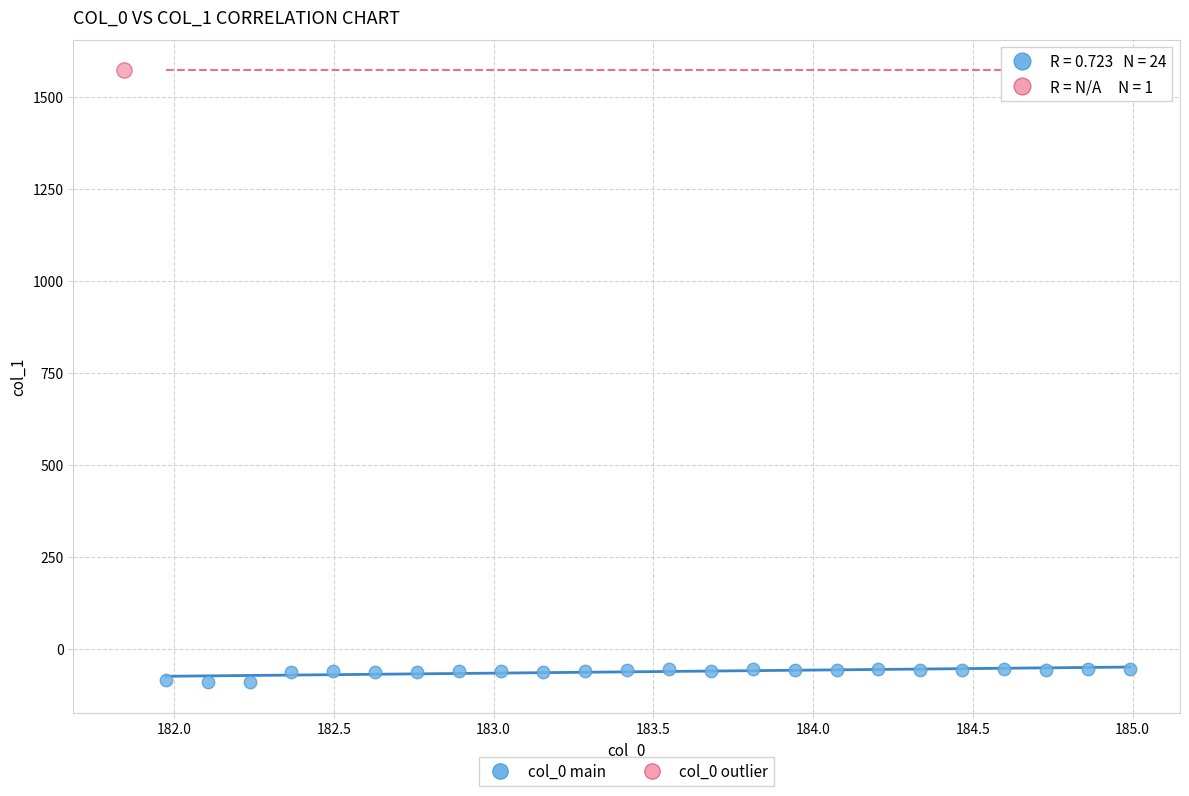

What are all the series names shown in the legend?

col_0 main, col_0 outlier